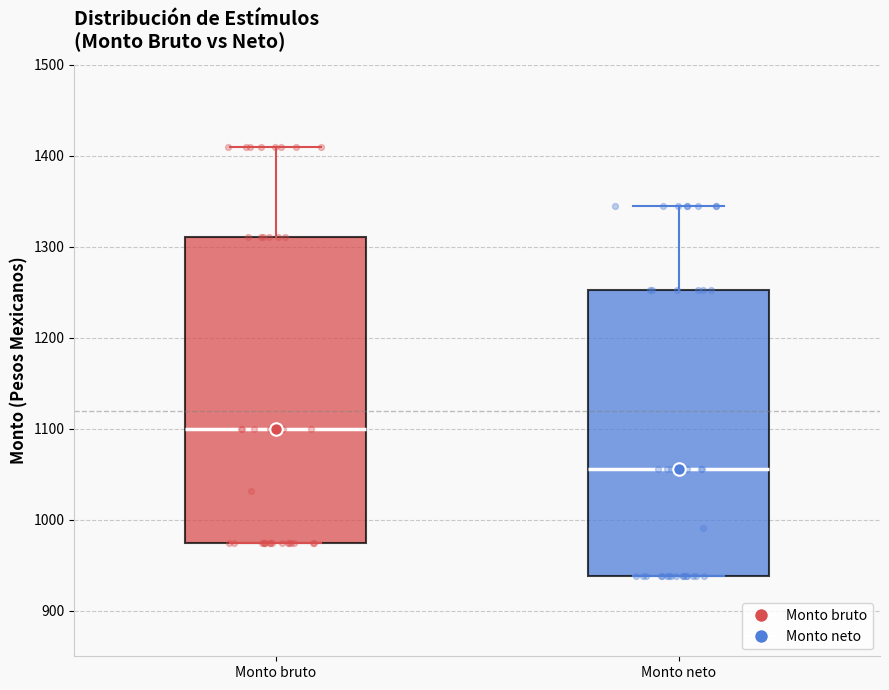

Which box has the lowest median line?

Monto neto